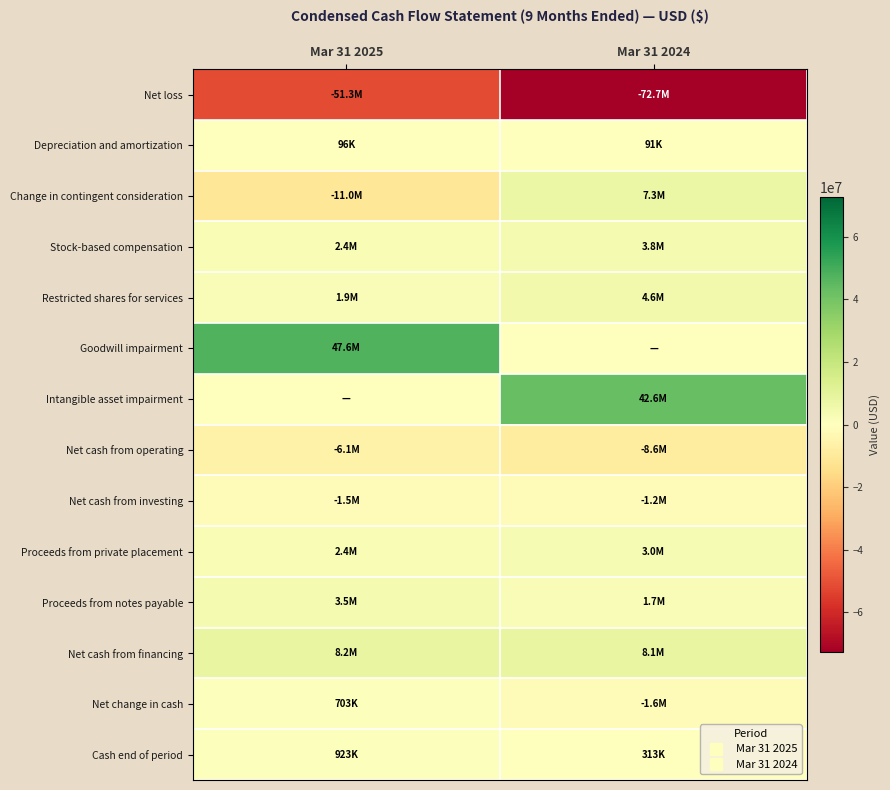

What is the spread (max minus min) of values at Mar 31 2024?

115305219